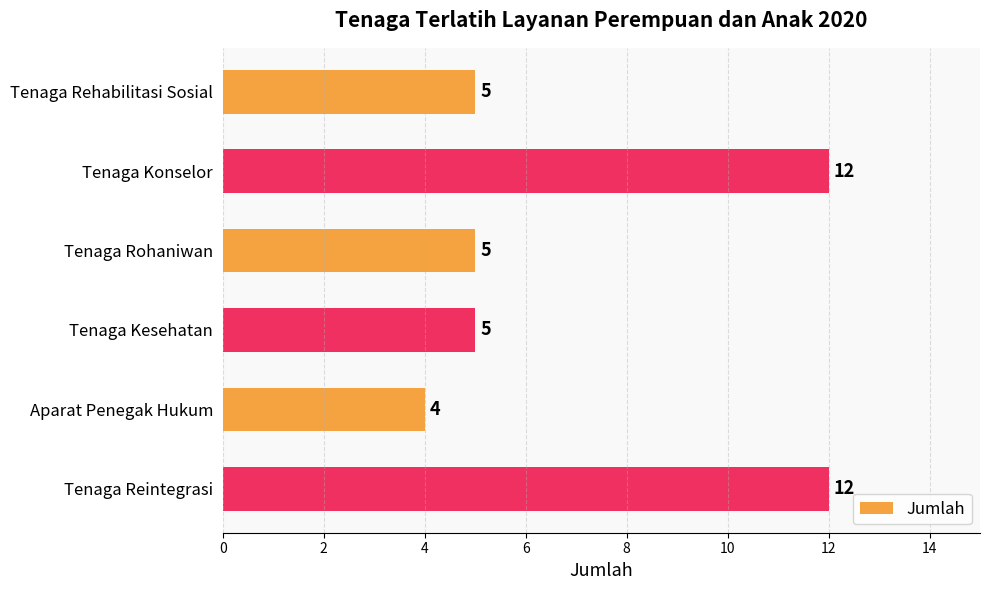

True or false: the data shows 4 at Tenaga Konselor.

False